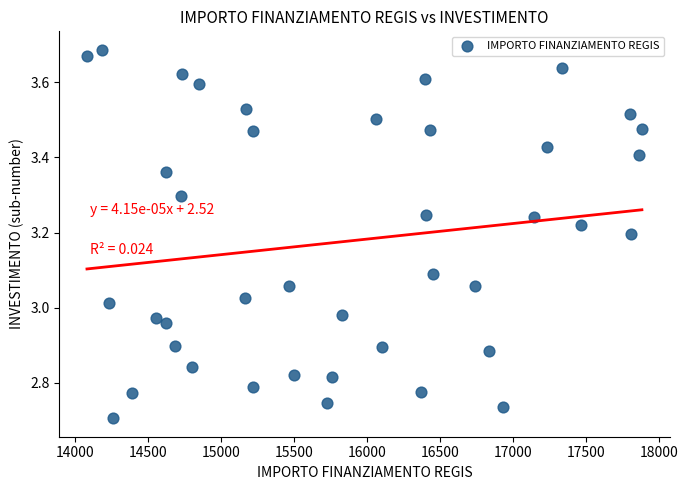

What is the range of X values (max minus min)?

3797.3